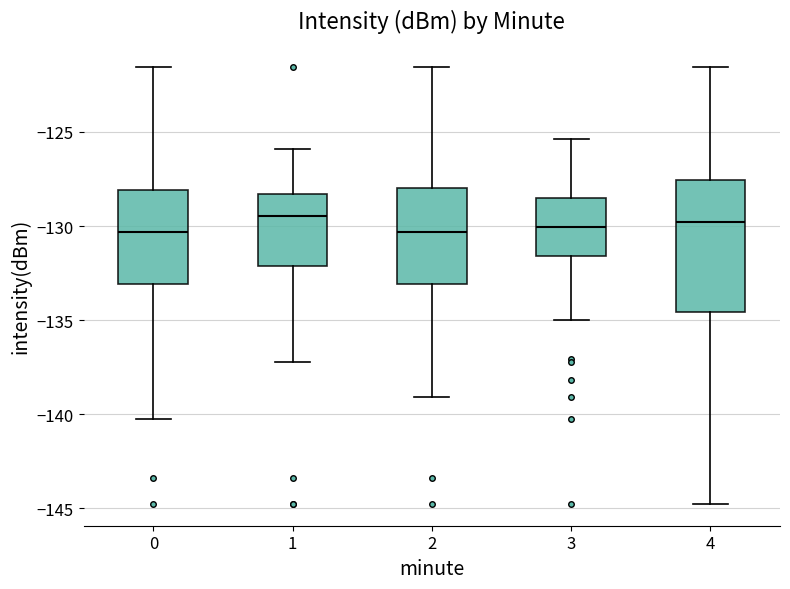

Where does the upper whisker of the box at x = 4 end on the y-axis? The values are not printed on the chart, so give them approximately, as read against the axis.

-121.5